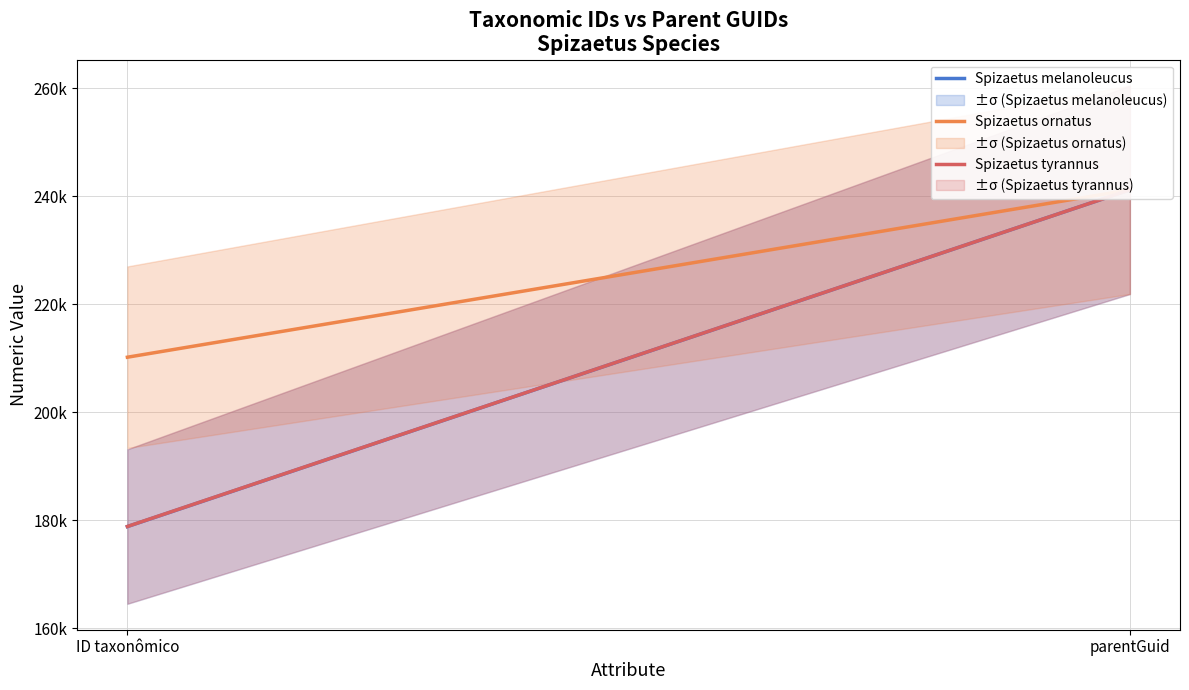

At how many categories does at least one series exceed 188925?

2